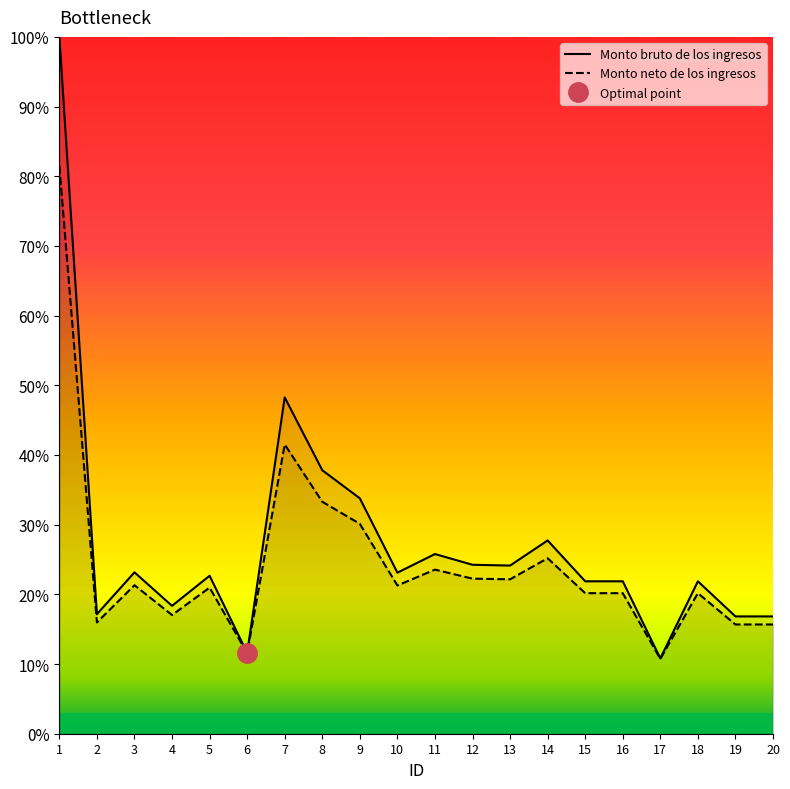

What are all the series names shown in the legend?

Monto bruto de los ingresos, Monto neto de los ingresos